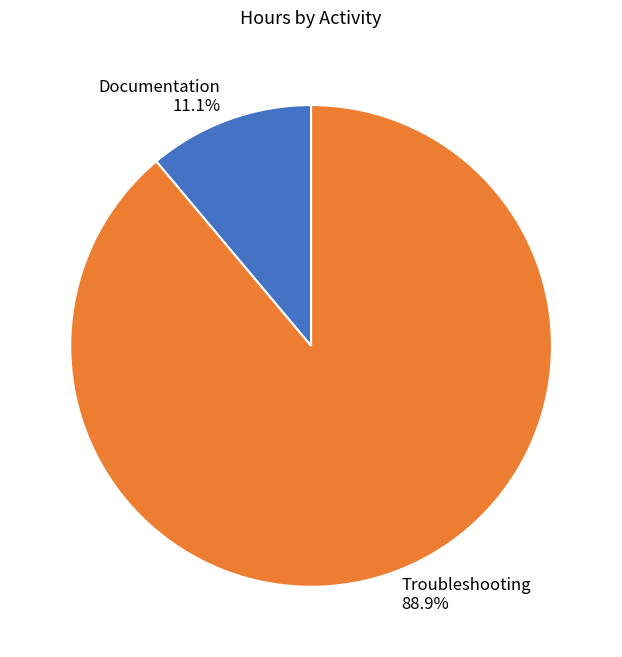

To the nearest percent, what is the combined percentage of Troubleshooting and Documentation?

100%